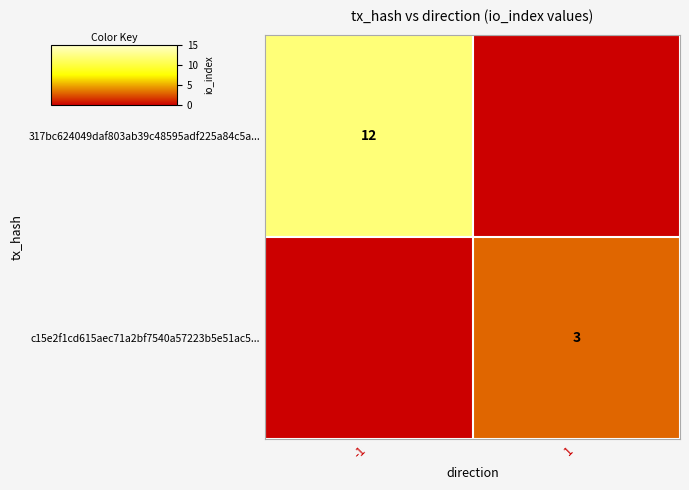

The c15e2f1cd615aec71a2bf7540a57223b5e51ac5... series shows 5 at 1. True or false?

False